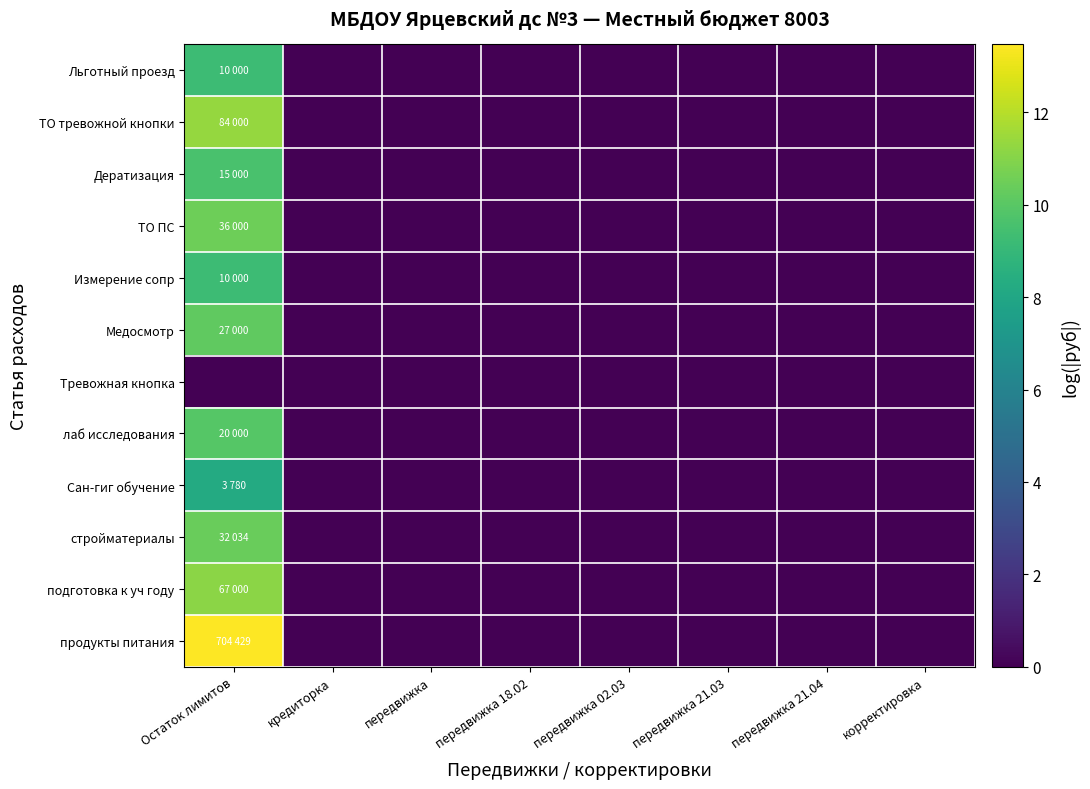

Which has a higher value, передвижка 02.03 or передвижка?

передвижка 02.03